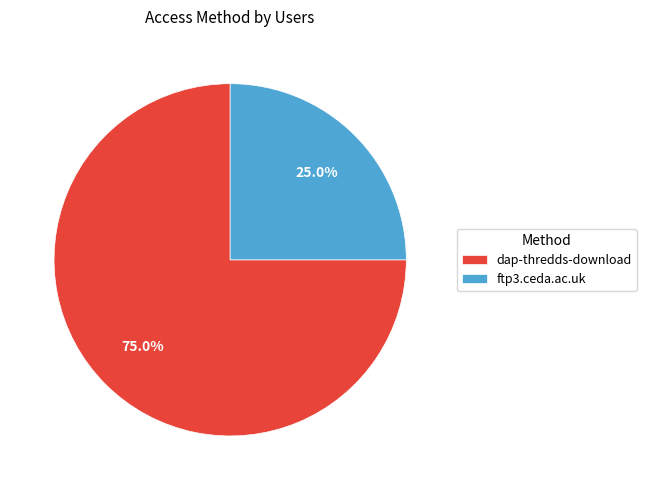

To the nearest percent, what is the average slice percentage?

50%